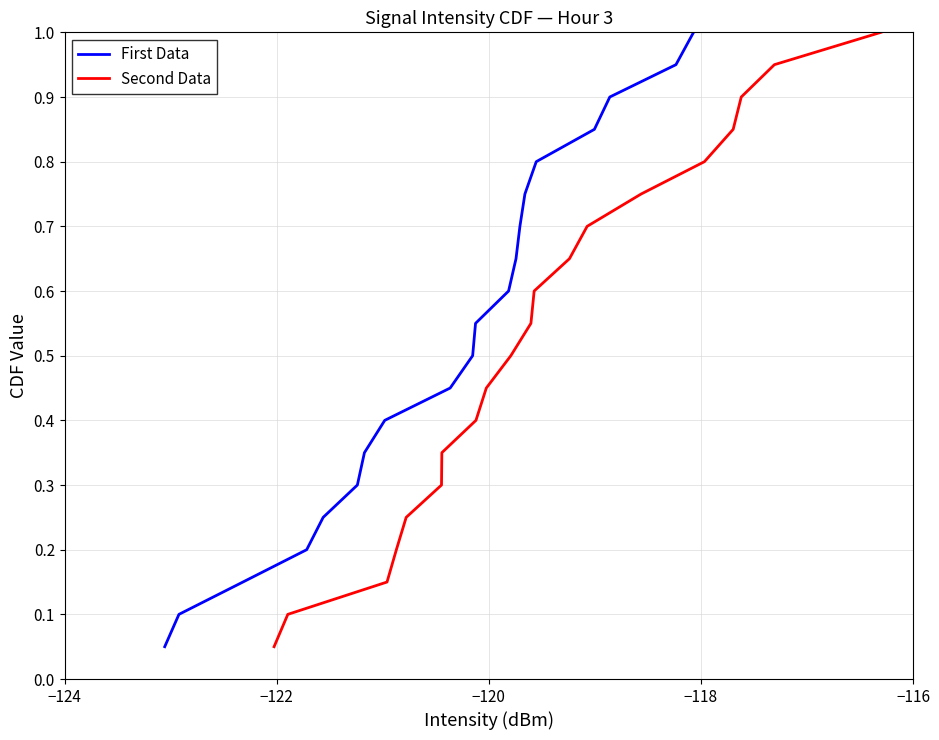

True or false: First Data and Second Data intersect in this chart.

False